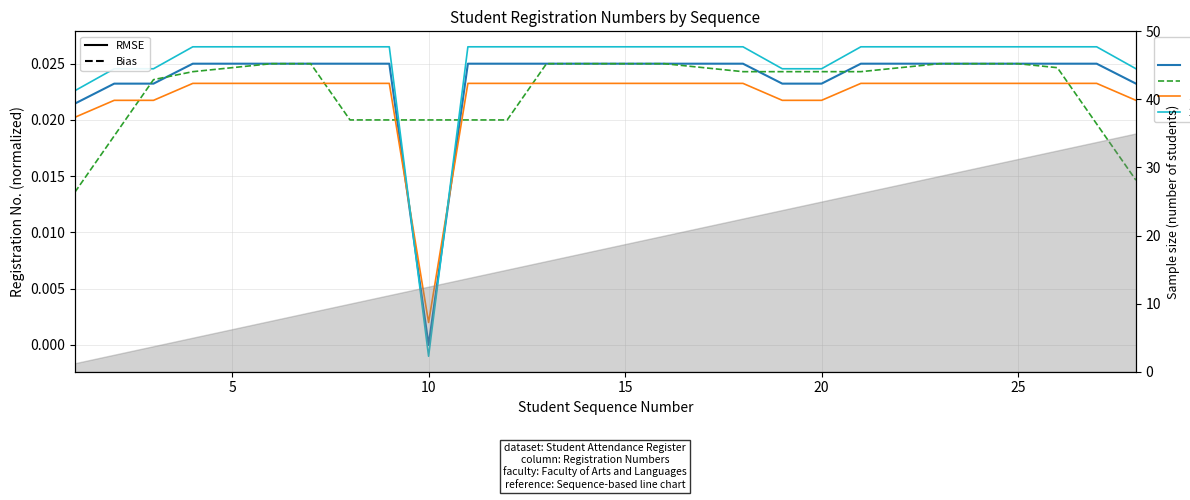

How many series are shown in this chart?

4